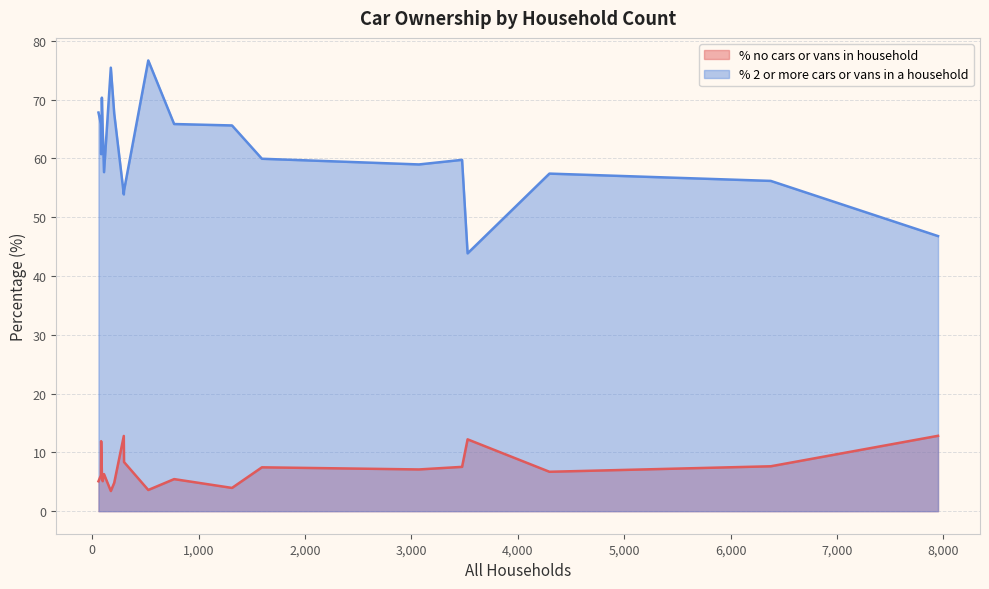

What is the greatest value displayed?

76.7